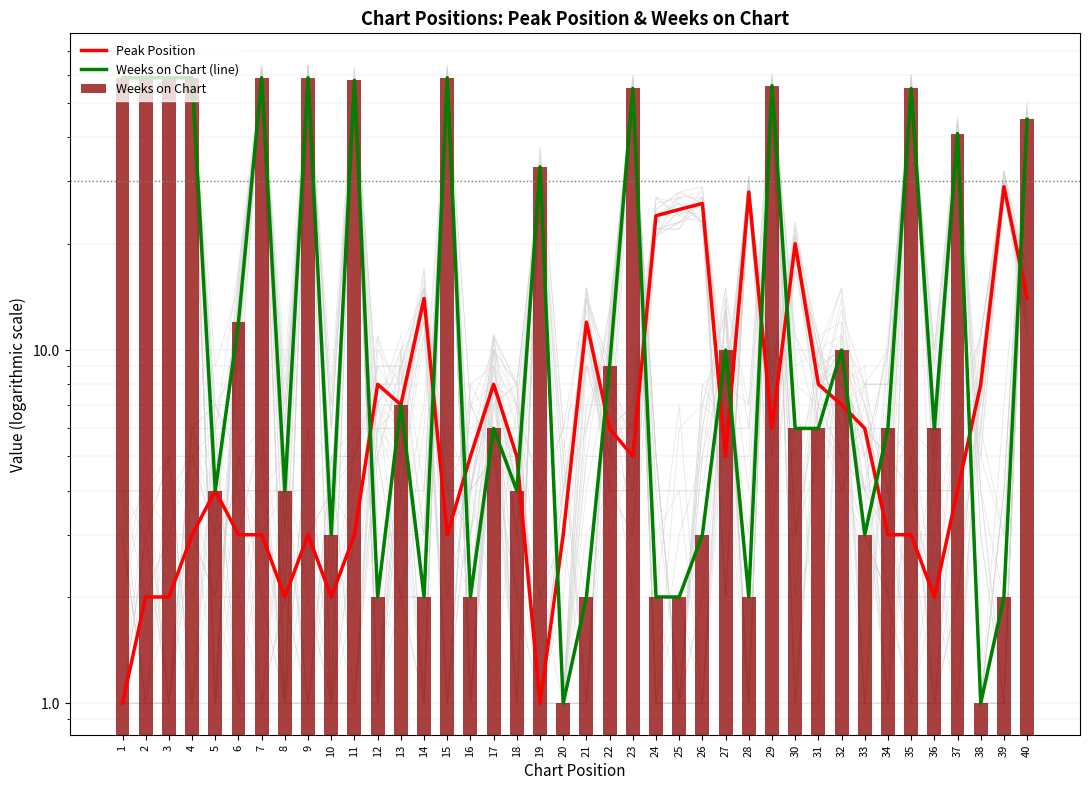

What is the sum of the Weeks on Chart values at 28 and 7?

61